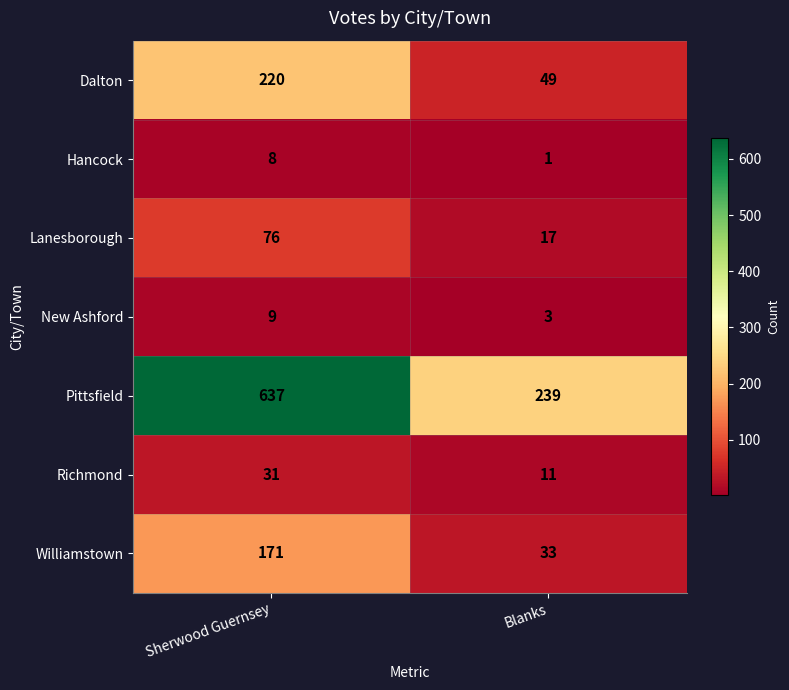

What is the difference between the maximum and minimum values in the Richmond series?

20